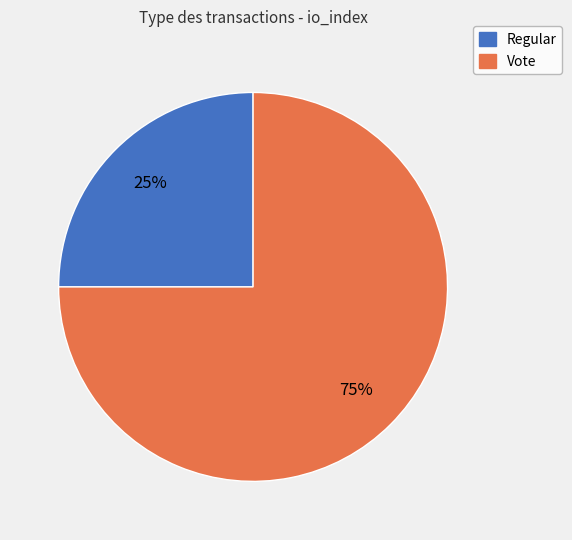

Between Vote and Regular, which is larger?

Vote